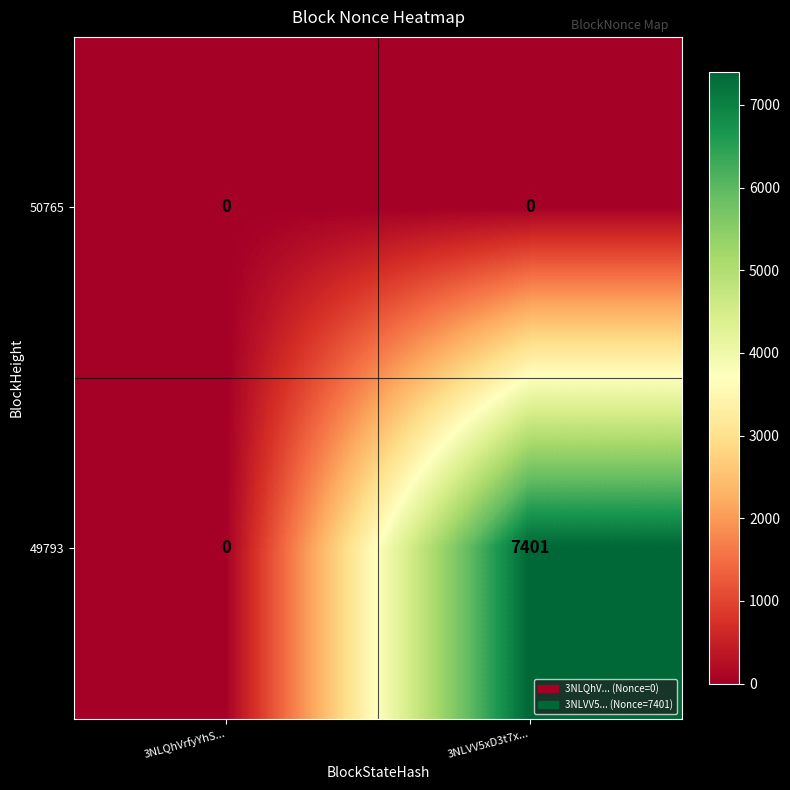

How many data points does each series have?

2